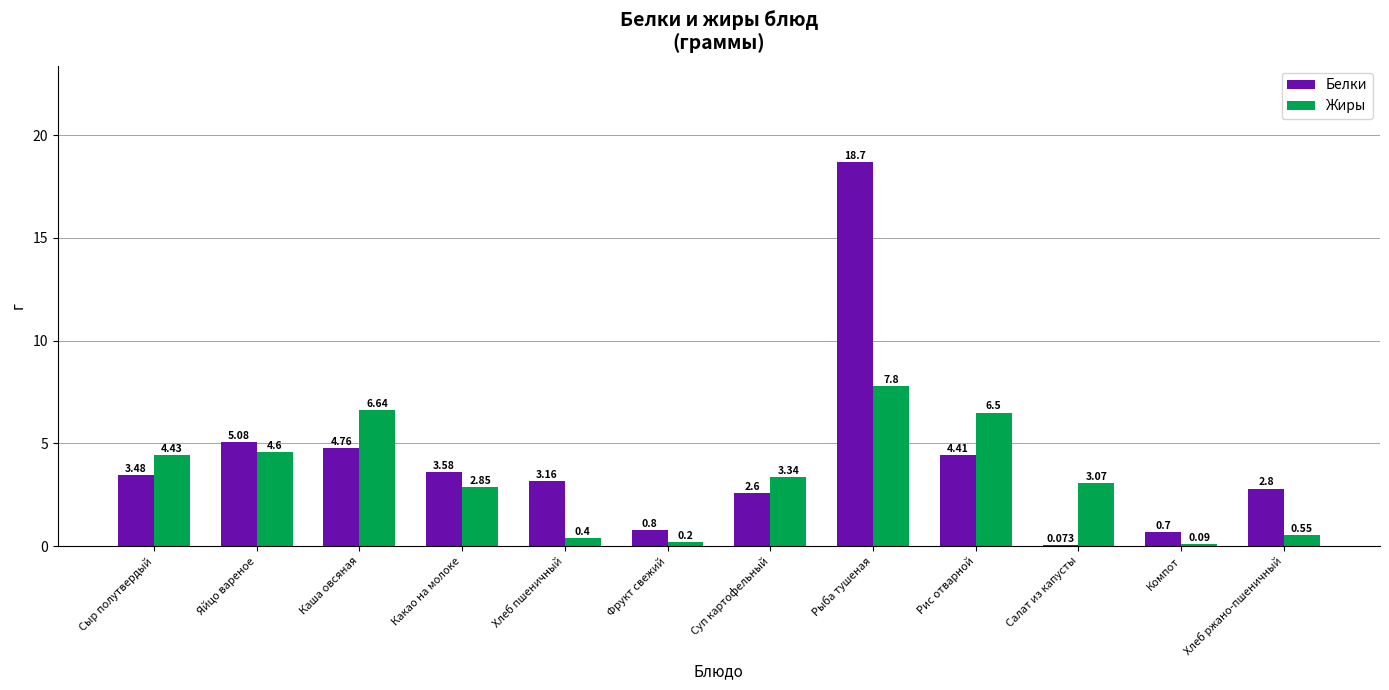

What is the spread (max minus min) of values at Каша овсяная?

1.9